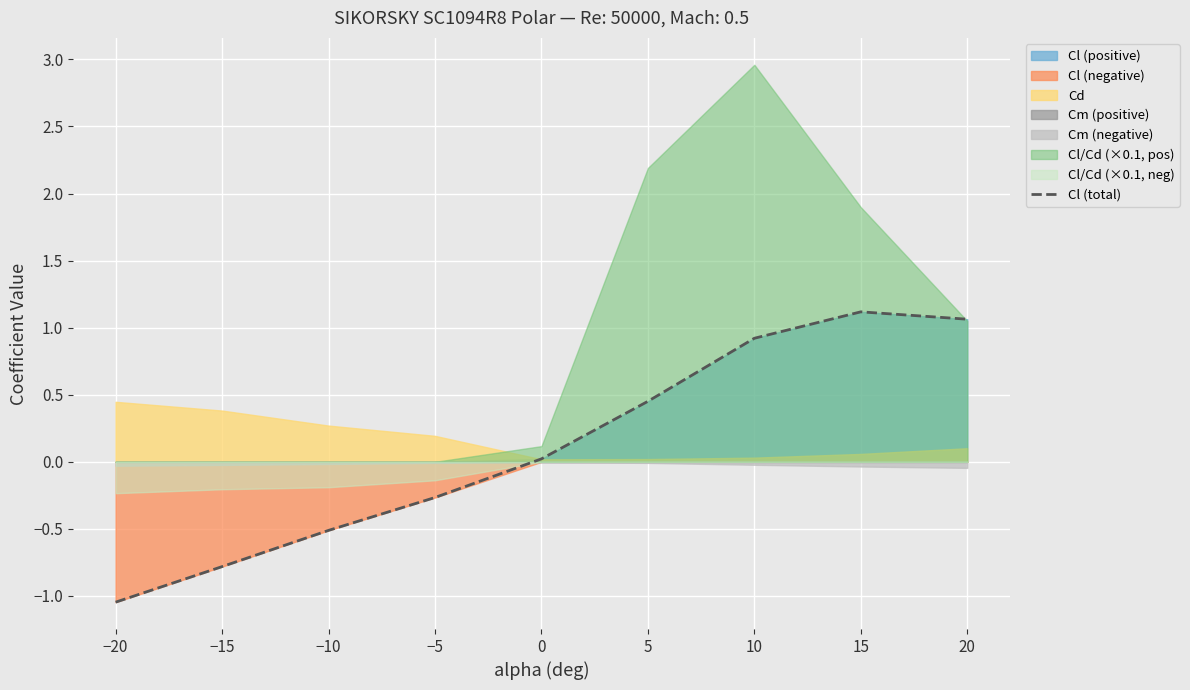

Does the chart display data point markers on the line(s)?

No